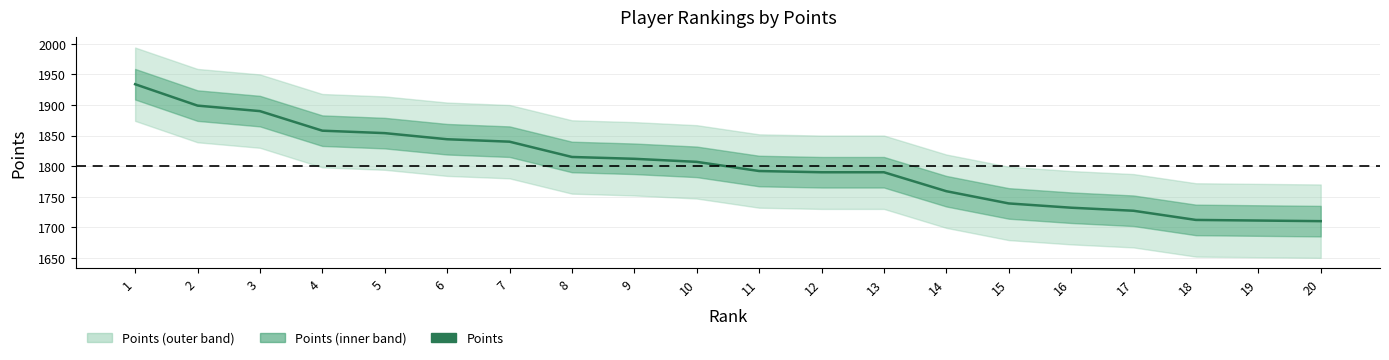

At which label is the value closest to 1822?

8